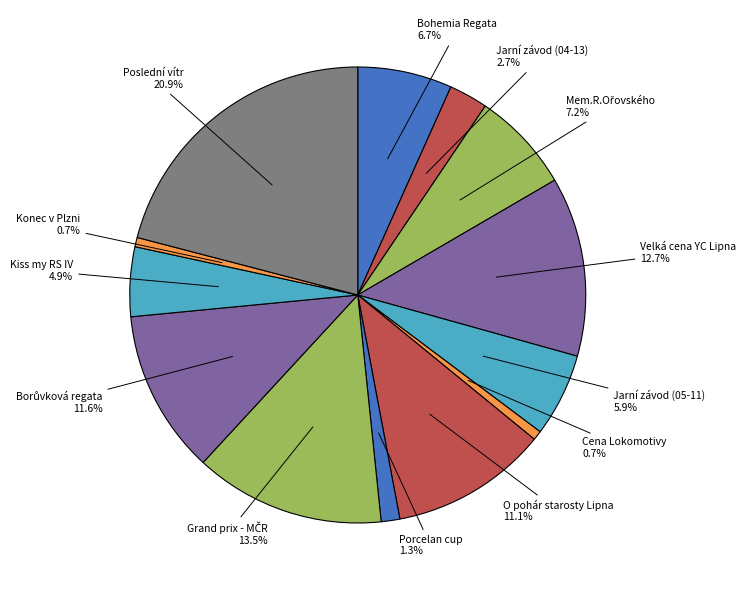

Count the number of slices in the pie.

13